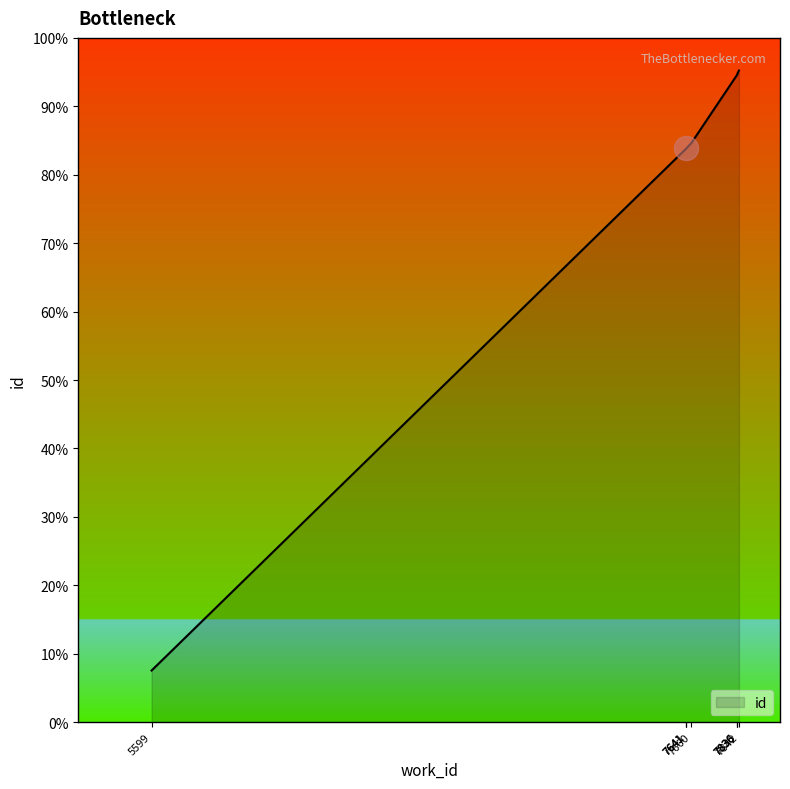

Between 7836 and 5599, which is larger?

7836